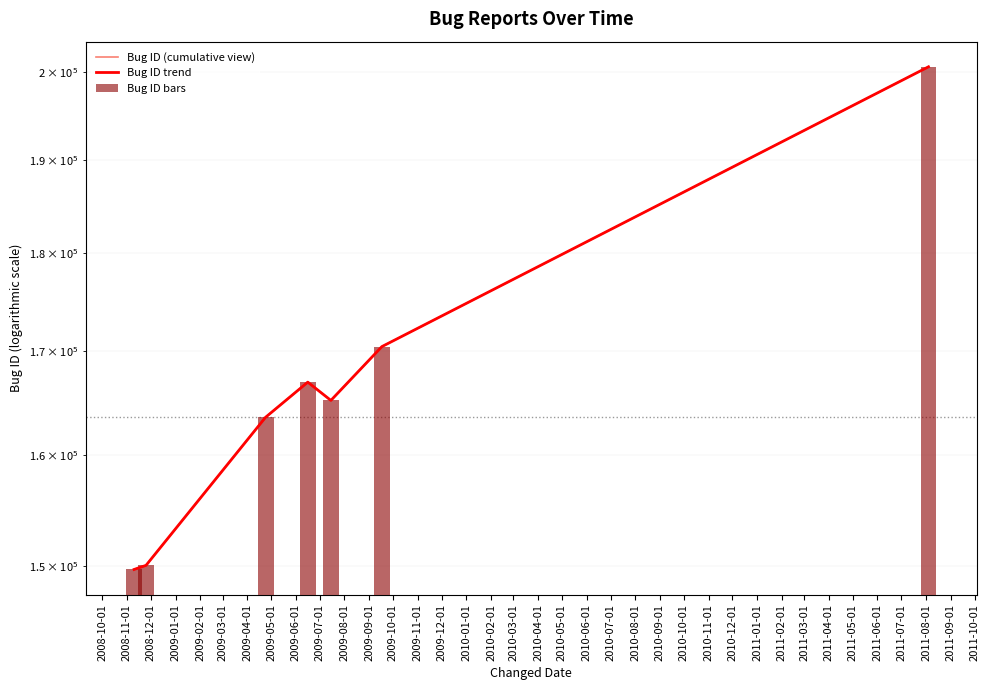

What value does the Bug ID (cumulative view) series have at 2009-02-01, to the nearest 50?

165200